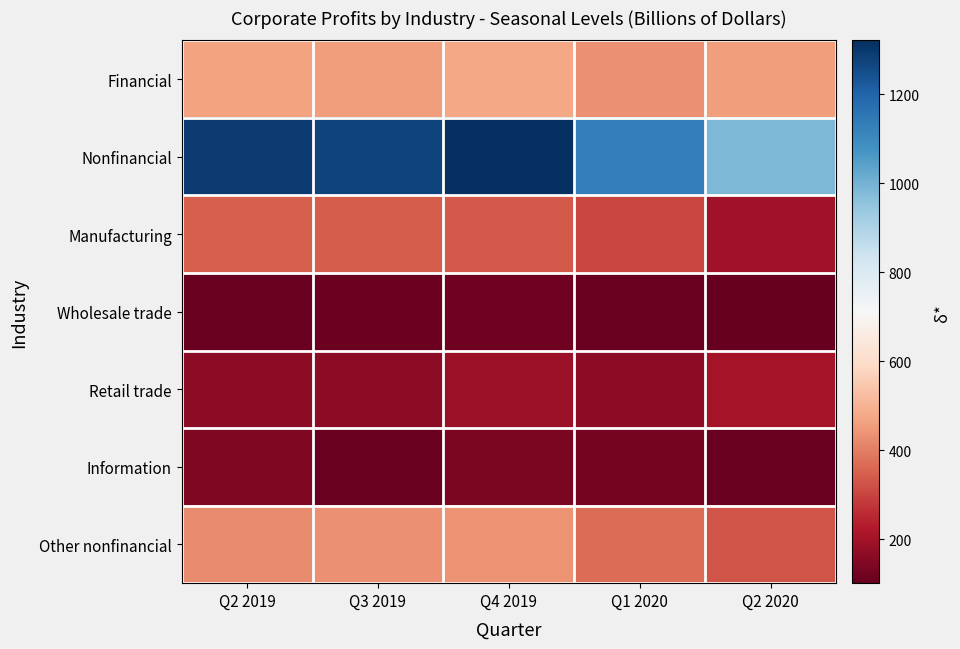

What is the total value across all series at Q4 2019?

3005.7